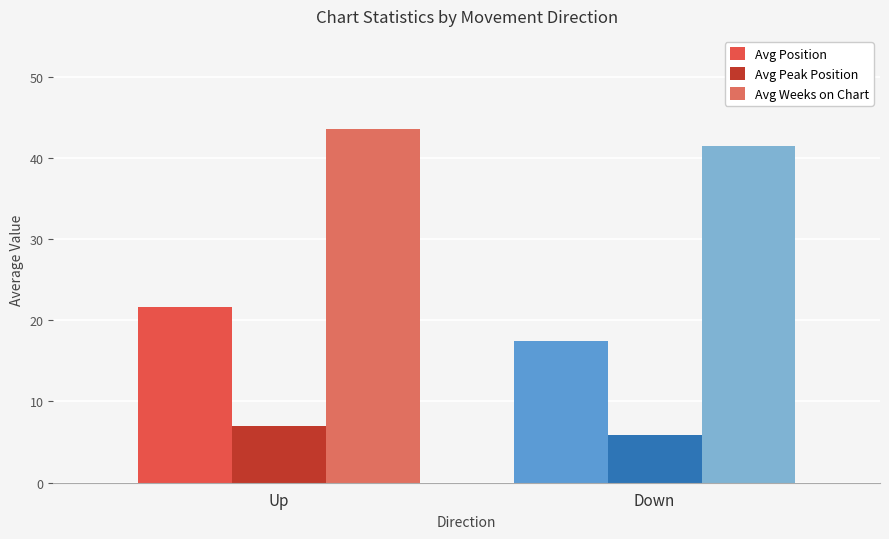

What is the value of the Avg Position bar at the 1st from the left?

21.6